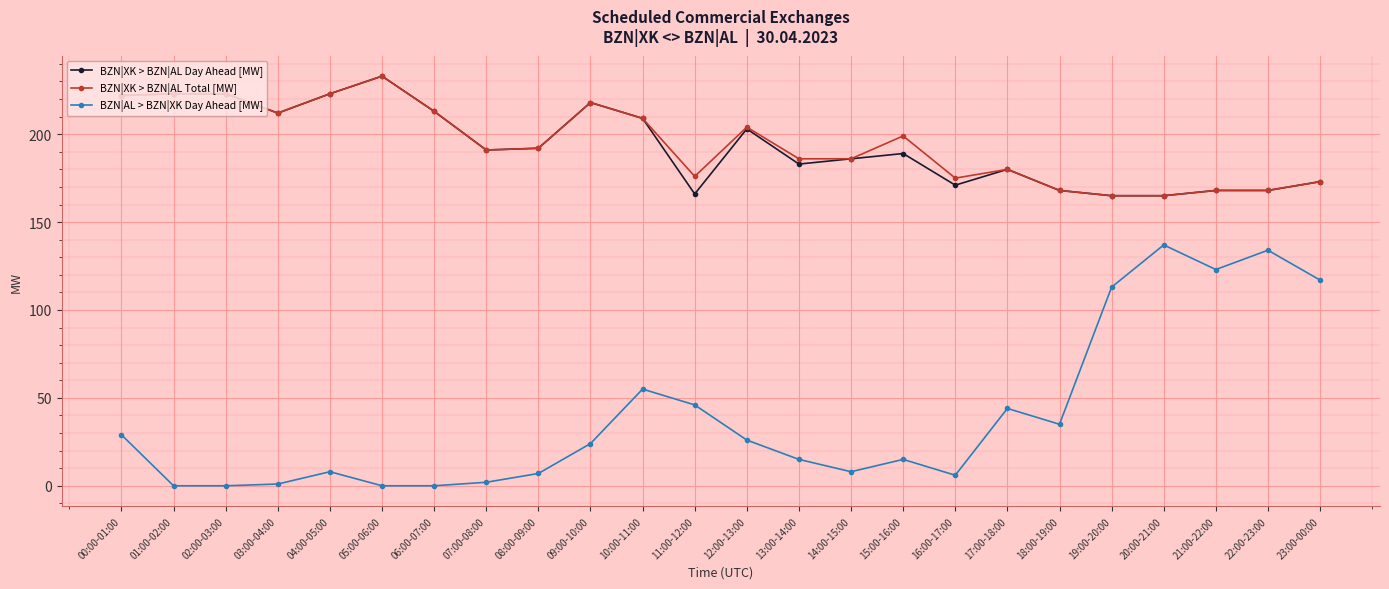

True or false: BZN|AL > BZN|XK Day Ahead [MW] and BZN|XK > BZN|AL Total [MW] intersect in this chart.

False